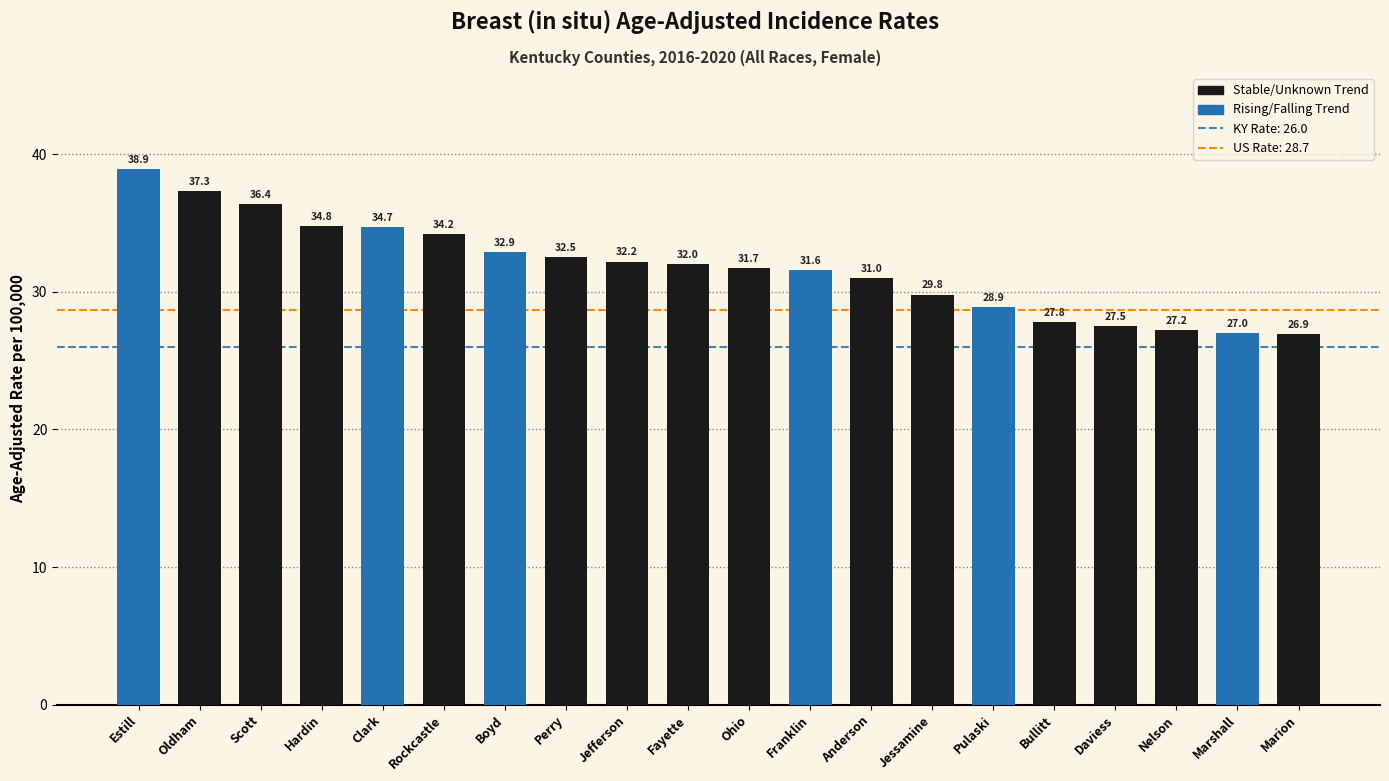

True or false: the data shows 13.5 at Ohio.

False